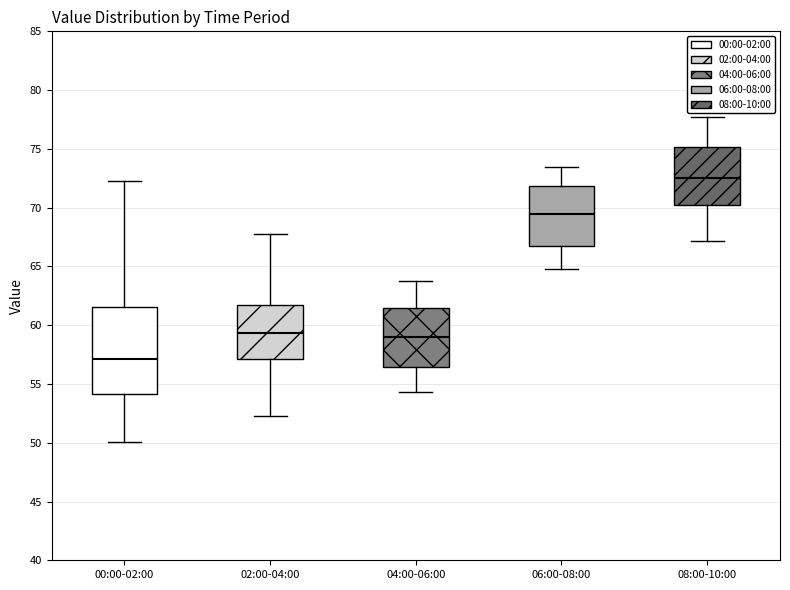

Where does the median line of the box for 04:00-06:00 sit on the y-axis? The values are not printed on the chart, so give them approximately, as read against the axis.

59.0